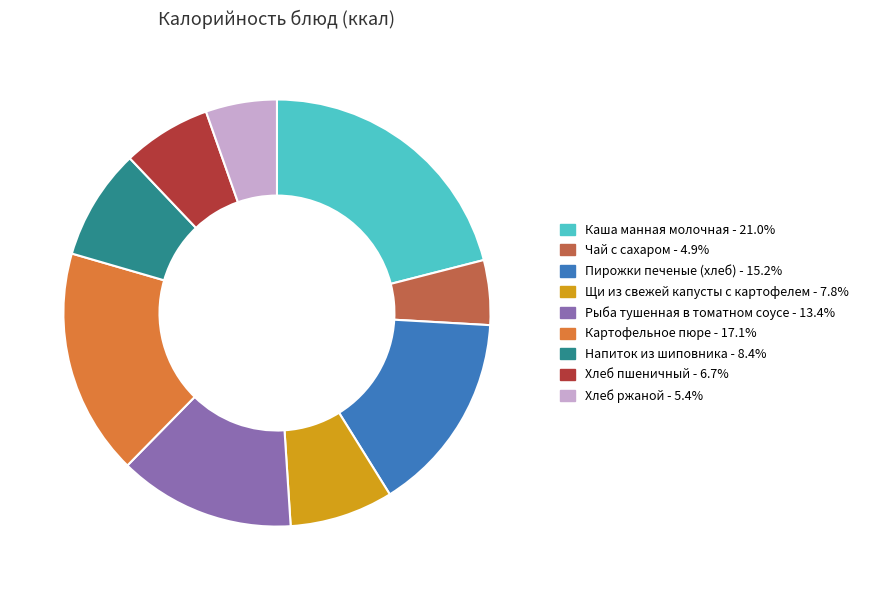

Which category has the biggest portion of the pie?

Каша манная молочная